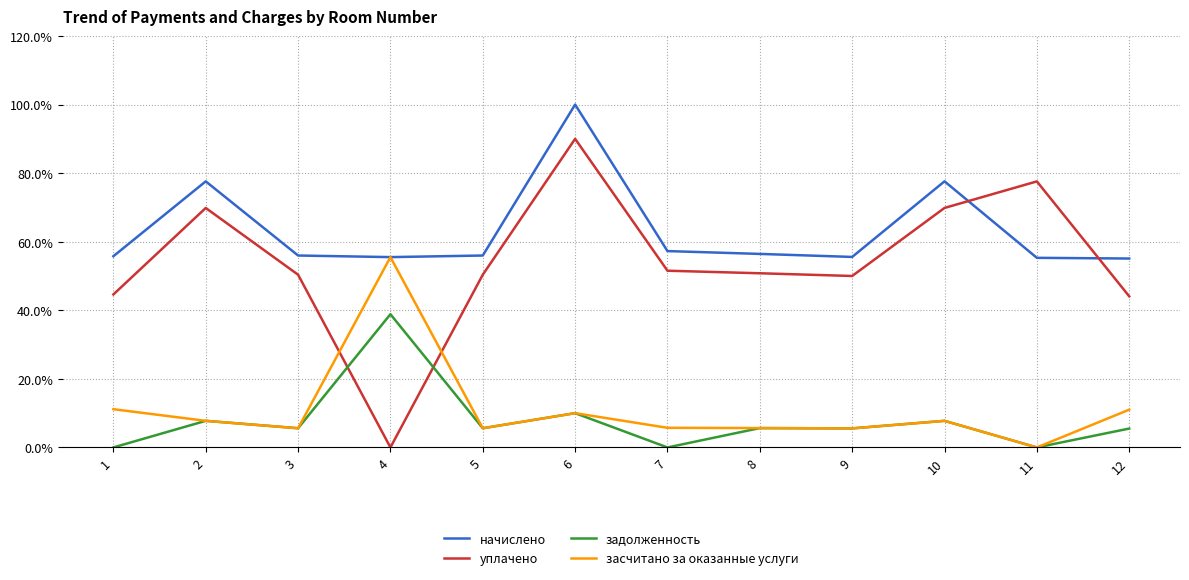

What is the total value across all series at 2?

163.0